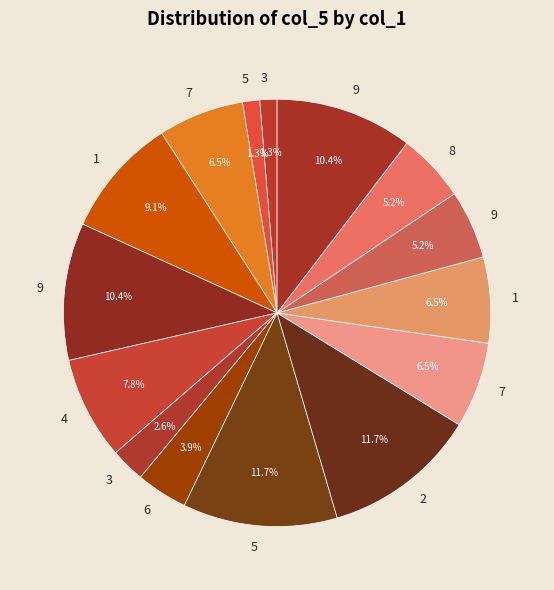

How many slices are in this pie chart?

15